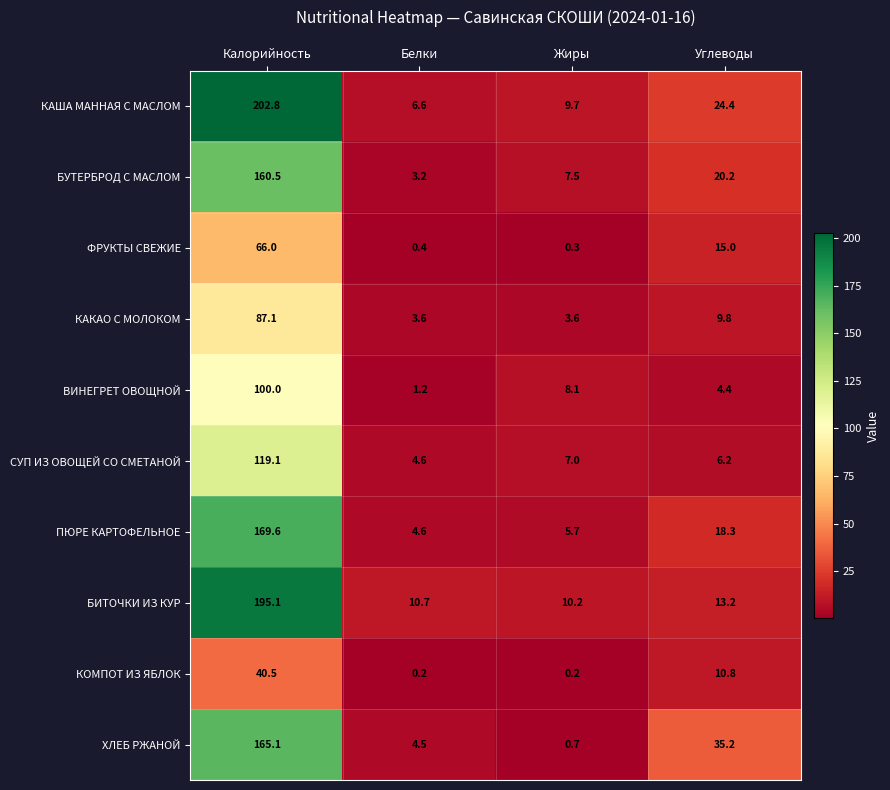

At Калорийность, list the series in order from largest to smallest.

КАША МАННАЯ С МАСЛОМ, БИТОЧКИ ИЗ КУР, ПЮРЕ КАРТОФЕЛЬНОЕ, ХЛЕБ РЖАНОЙ, БУТЕРБРОД С МАСЛОМ, СУП ИЗ ОВОЩЕЙ СО СМЕТАНОЙ, ВИНЕГРЕТ ОВОЩНОЙ, КАКАО С МОЛОКОМ, ФРУКТЫ СВЕЖИЕ, КОМПОТ ИЗ ЯБЛОК